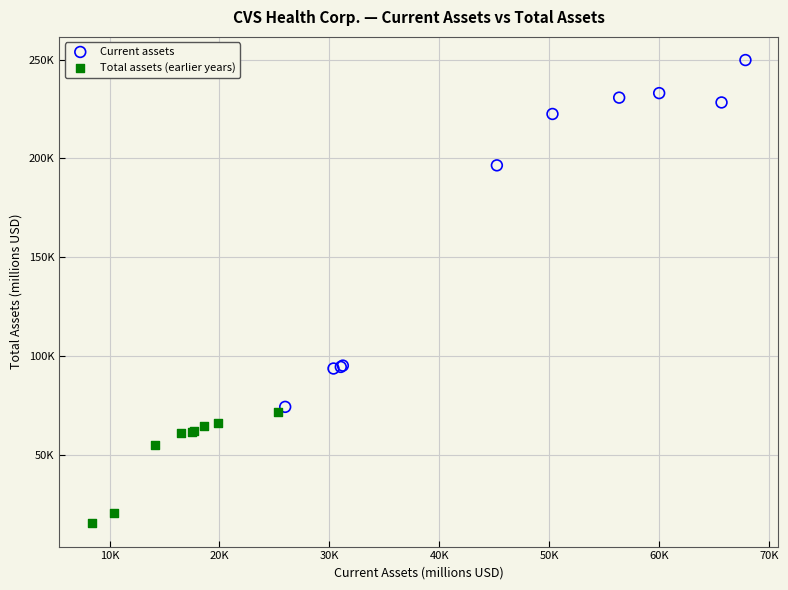

What are all the series names shown in the legend?

Current assets, Total assets (earlier years)